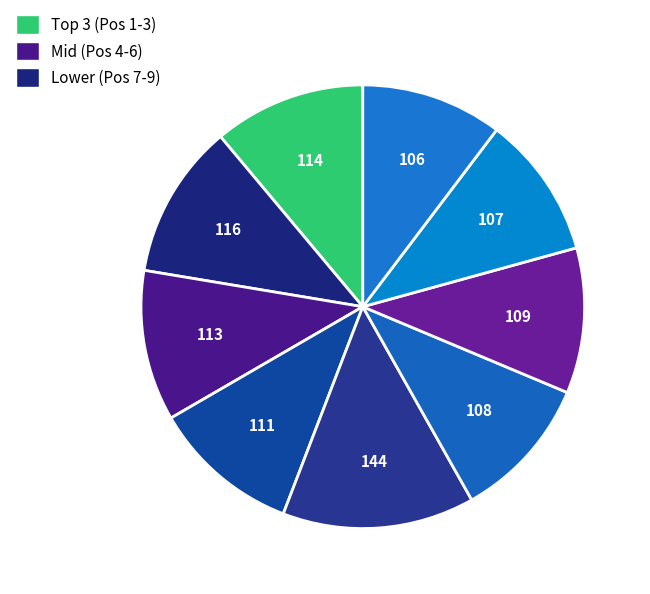

How many segments does this pie chart have?

9